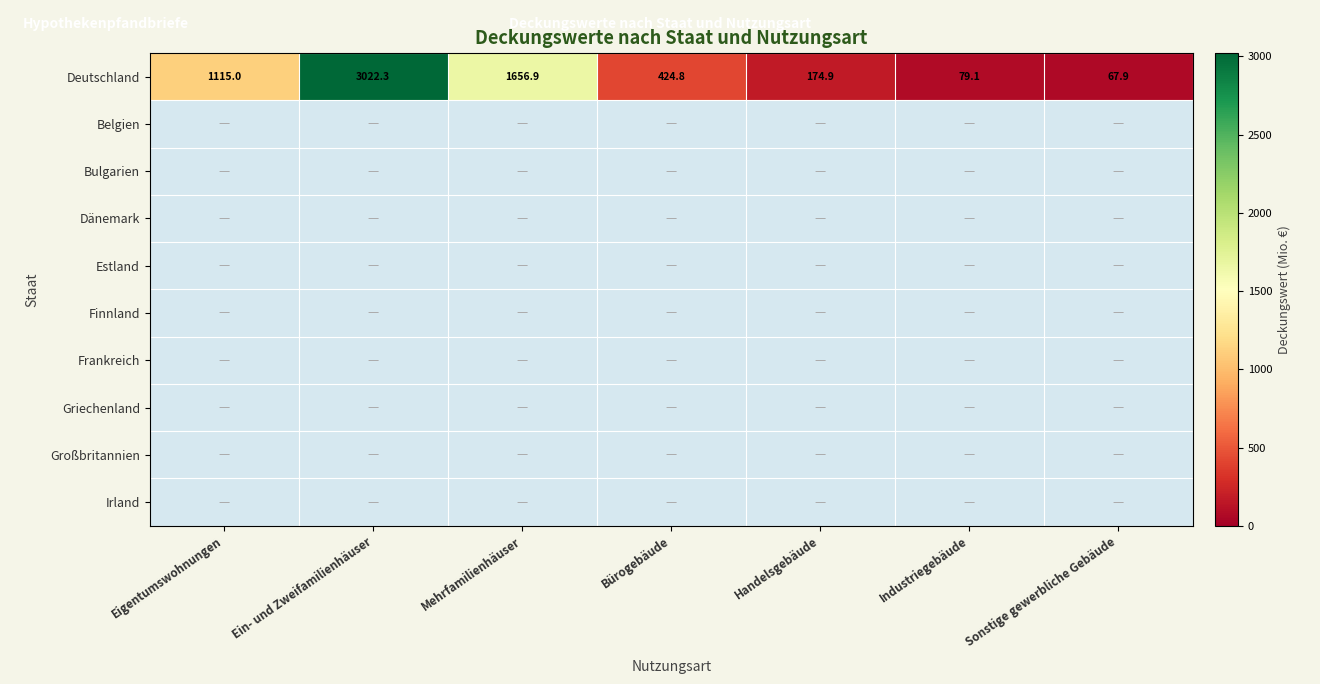

Where is Deutschland nearest to the value 1545?

Mehrfamilienhäuser